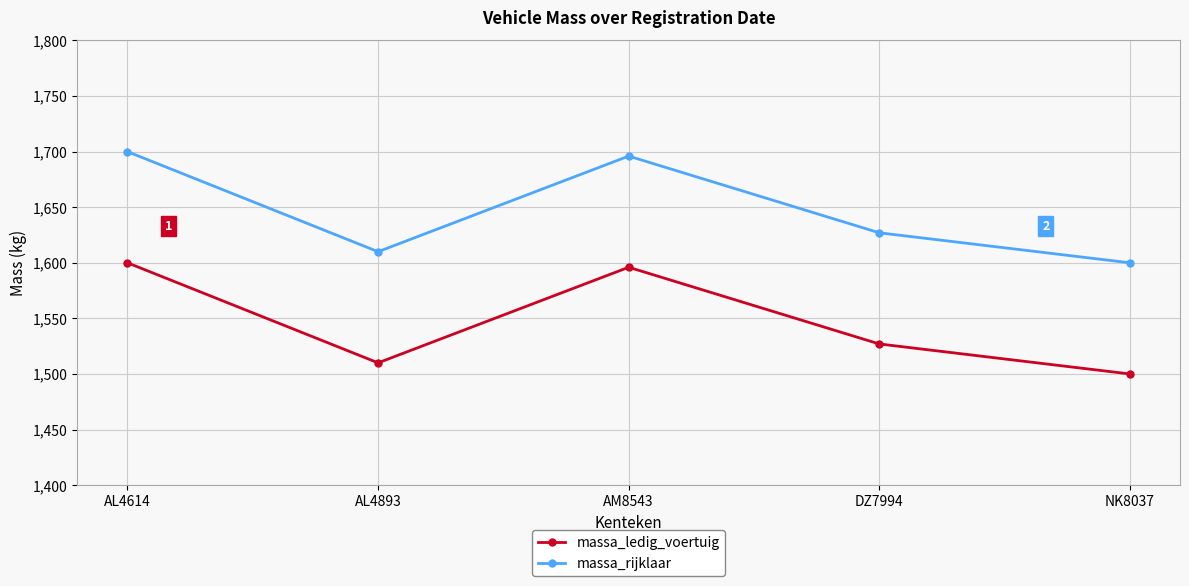

At which label is massa_ledig_voertuig closest to 1550?

DZ7994